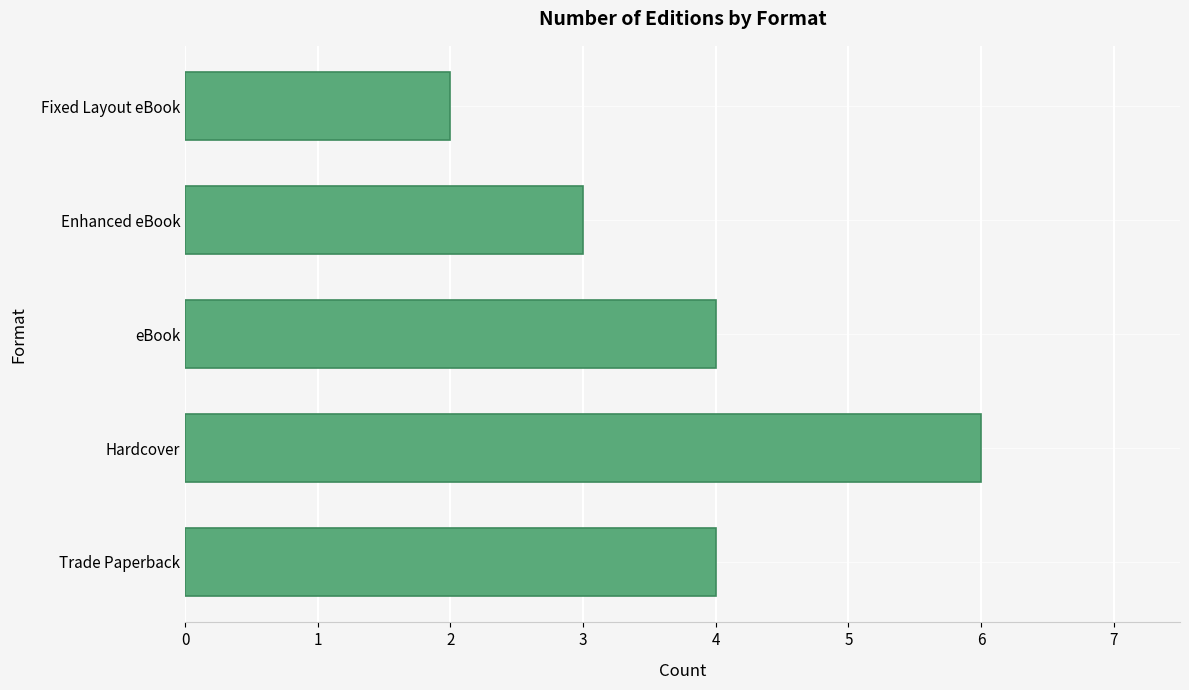

The chart shows a value of 4 at Trade Paperback. True or false?

True